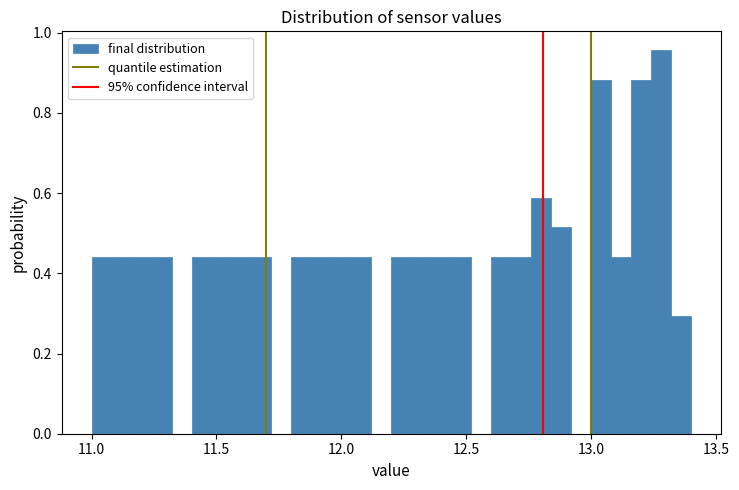

Read against the x-axis, roughly where is the centre of the tallest bar?

13.30